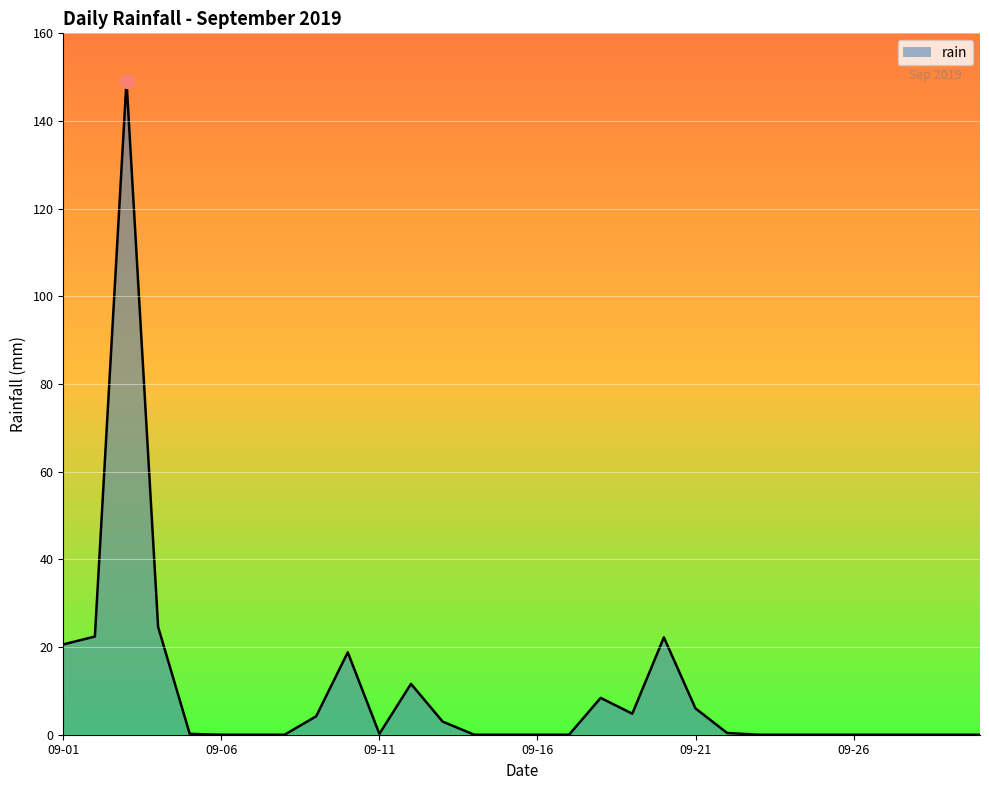

What is the greatest value displayed?

149.2